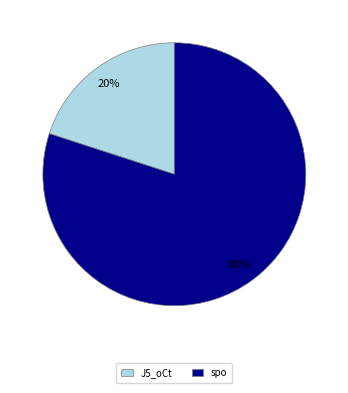

Do spo and J5_oCt together represent more than half of the pie?

Yes